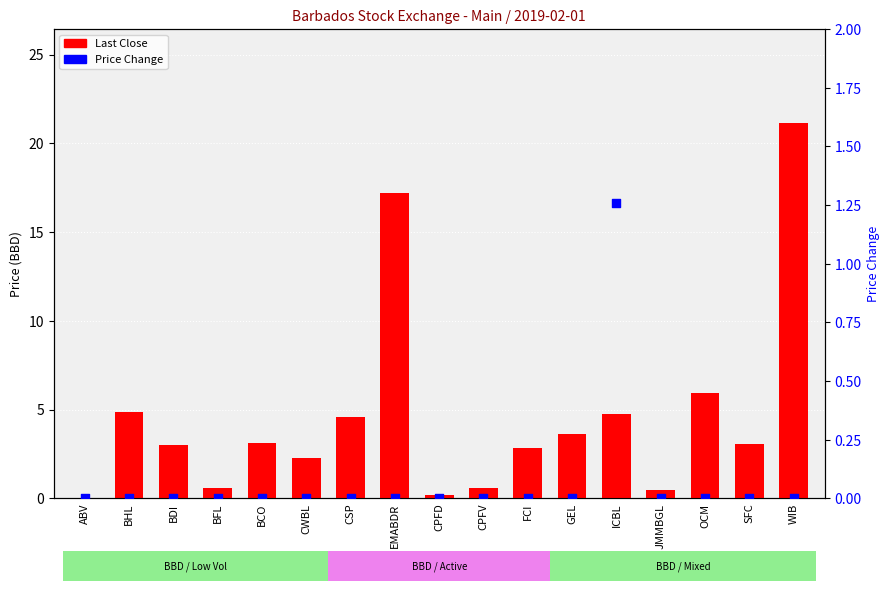

Which series has the largest Y range (max minus min)?

Last Close